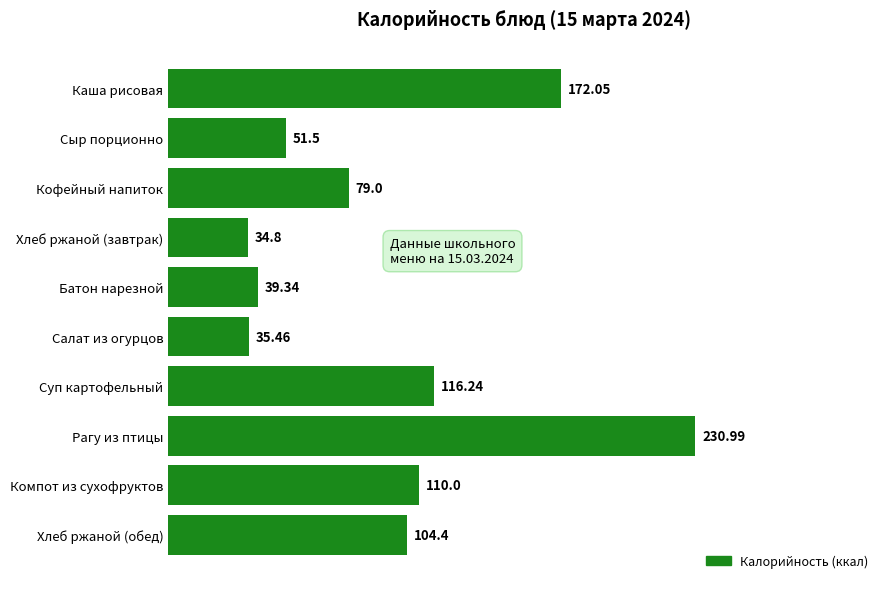

What is the sum of all values?

973.8